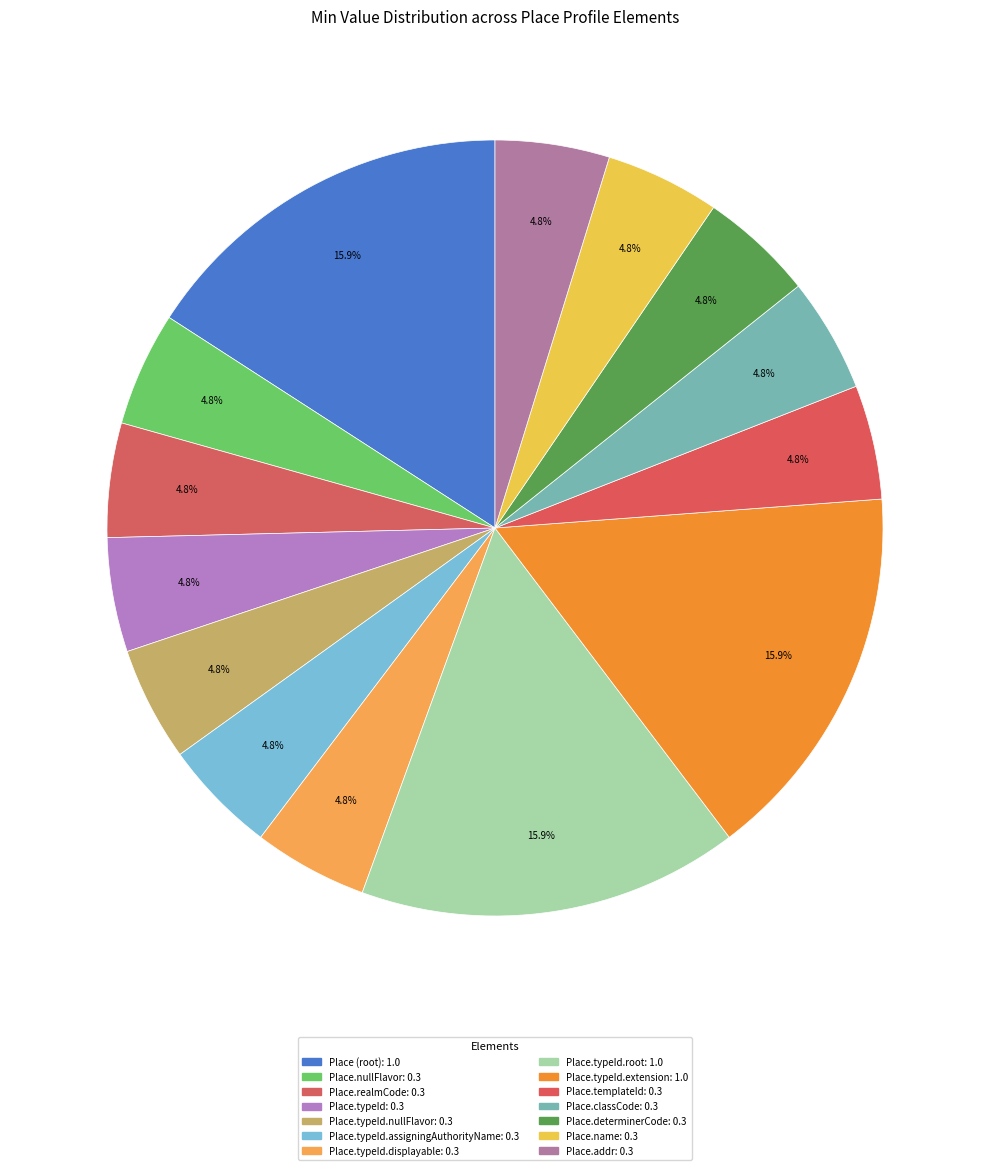

Count the number of slices in the pie.

14